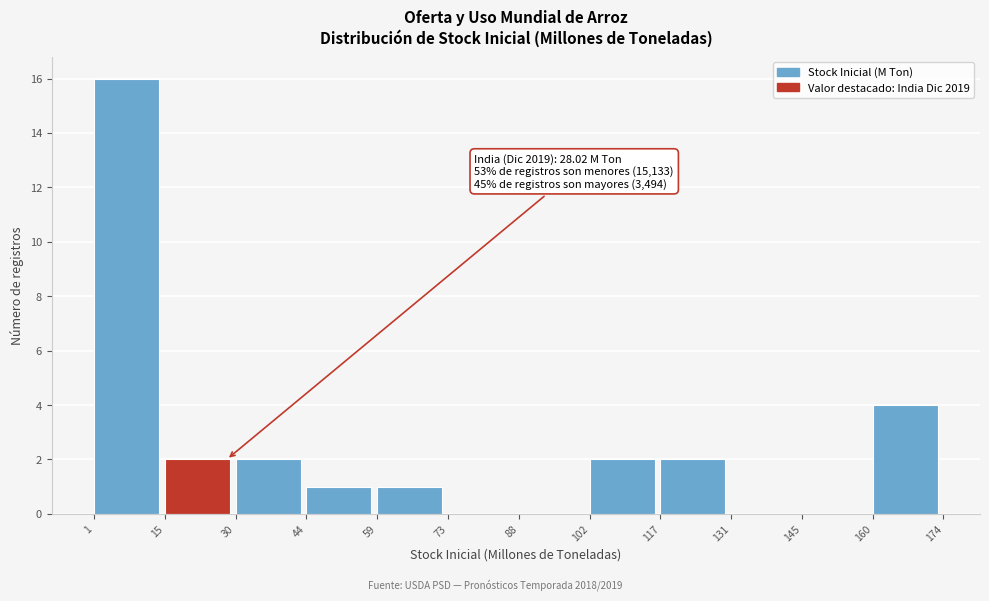

Which range on the x-axis has the tallest bar?

1 to 15